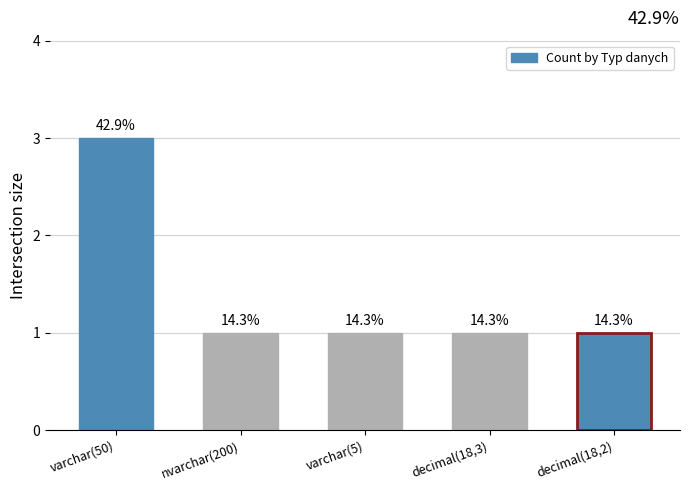

Reading left to right, list all the values displayed in this chart.

varchar(50)=3	nvarchar(200)=1	varchar(5)=1	decimal(18,3)=1	decimal(18,2)=1